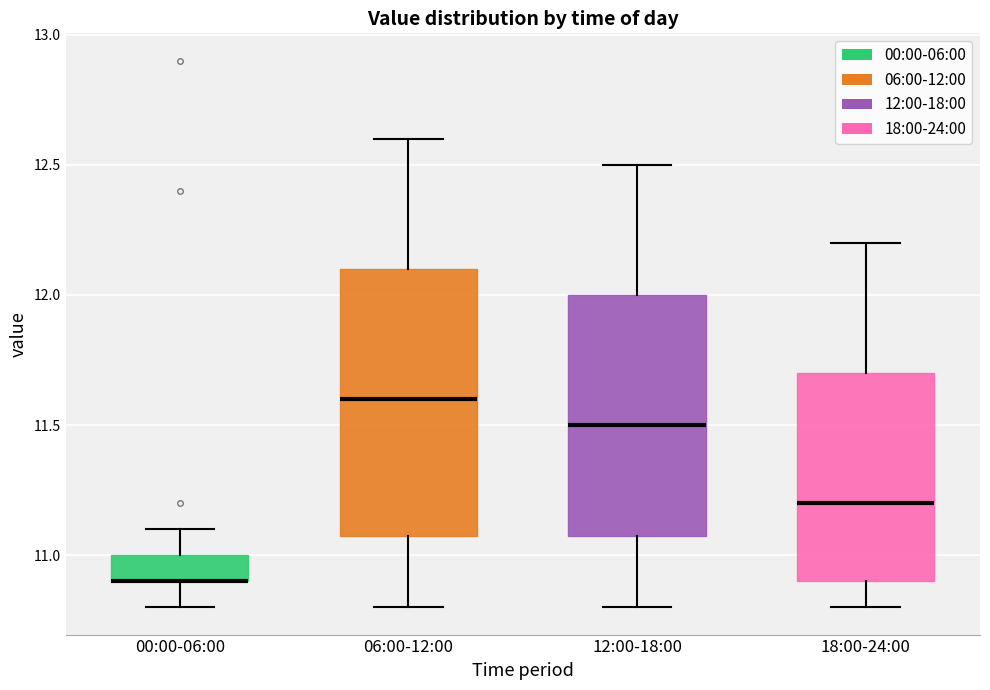

Reading left to right, transcribe this box plot: for each box, give where its median line is, the range the box spans, and where its two whiskers end, as read against the y-axis. The values are not printed on the chart, so give them approximately, as read against the axis.

00:00-06:00: median 10.9 (drawn on the box's lower edge), box 10.9 to 11.0, whiskers 10.8 to 11.1
06:00-12:00: median 11.6, box 11.1 to 12.1, whiskers 10.8 to 12.6
12:00-18:00: median 11.5, box 11.1 to 12.0, whiskers 10.8 to 12.5
18:00-24:00: median 11.2, box 10.9 to 11.7, whiskers 10.8 to 12.2